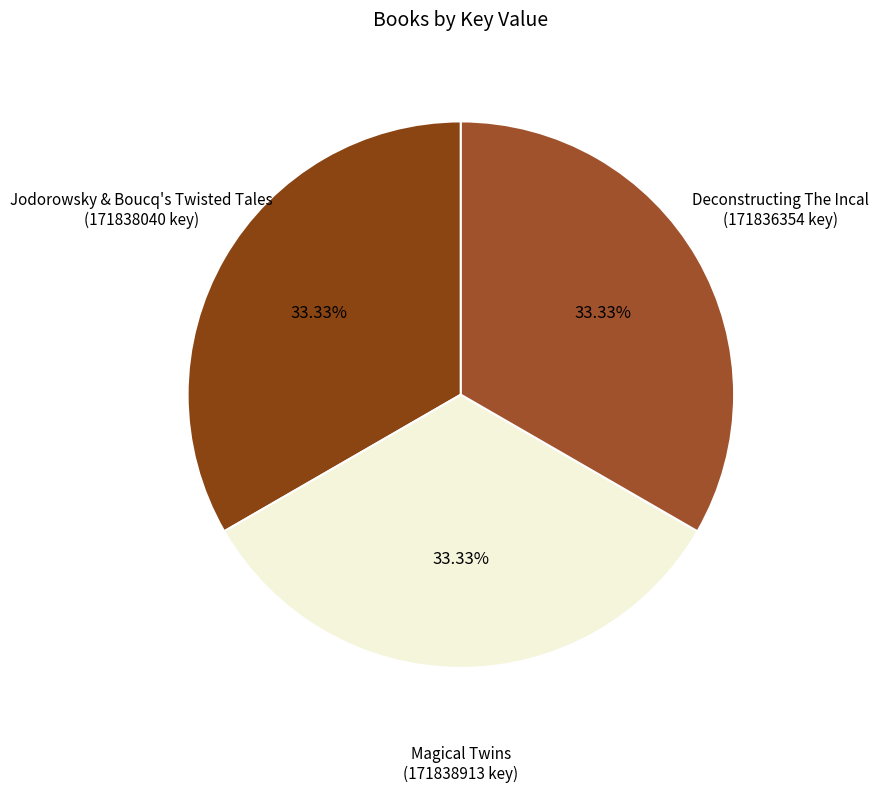

Which category has the smallest portion of the pie?

Deconstructing The Incal (Result 3)